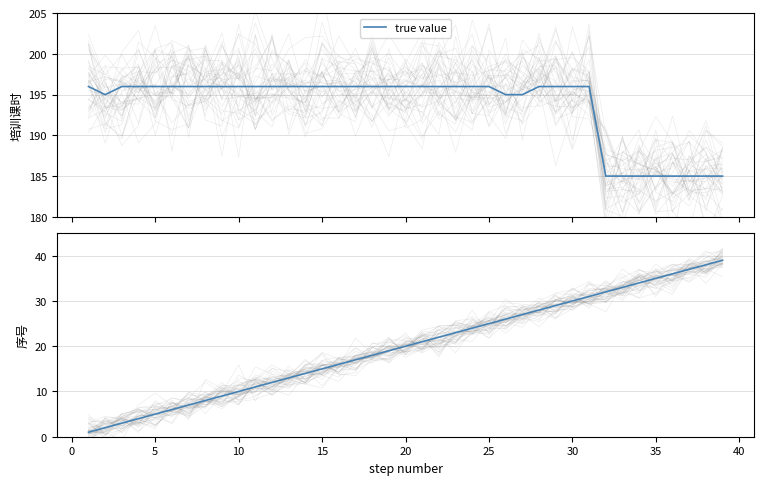

What is the maximum value shown in the chart?

196